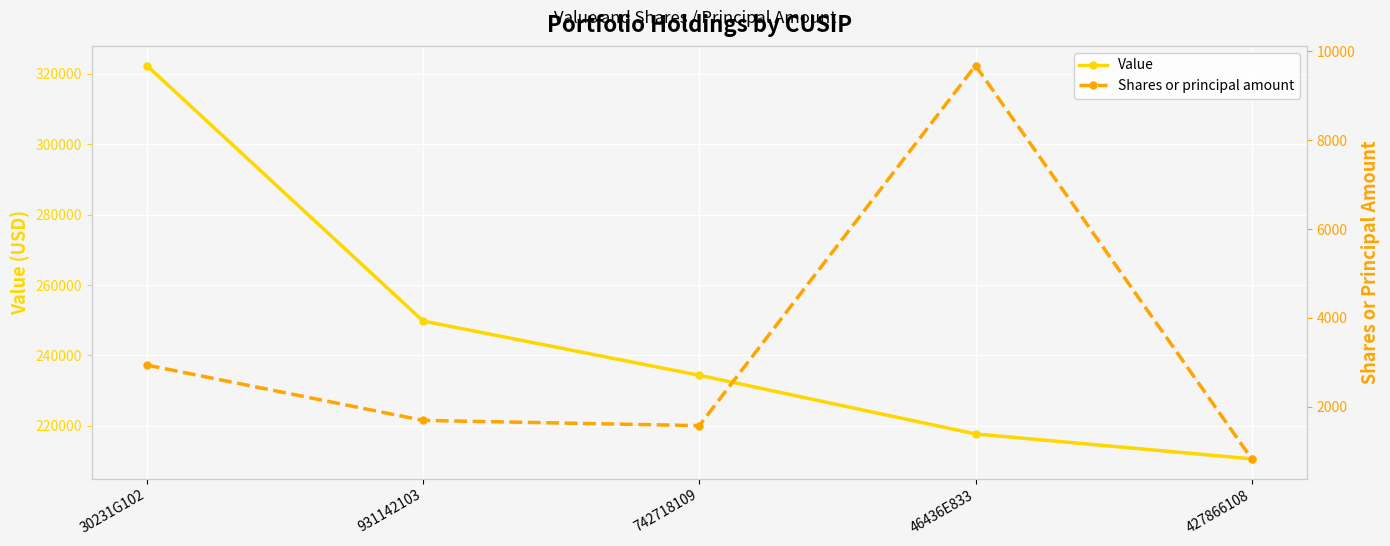

True or false: Value and Shares or principal amount cross at least once.

False